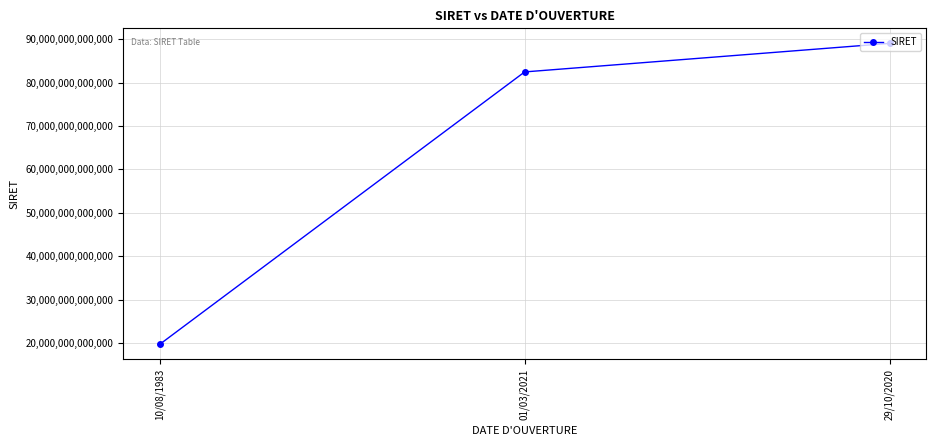

What is the difference between the values at 10/08/1983 and 01/03/2021?

62680956700132